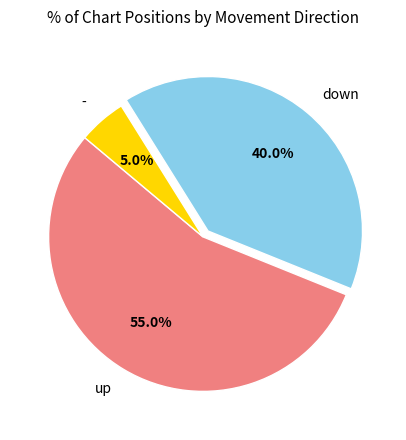

How much of the chart is everything except -?

95.0%